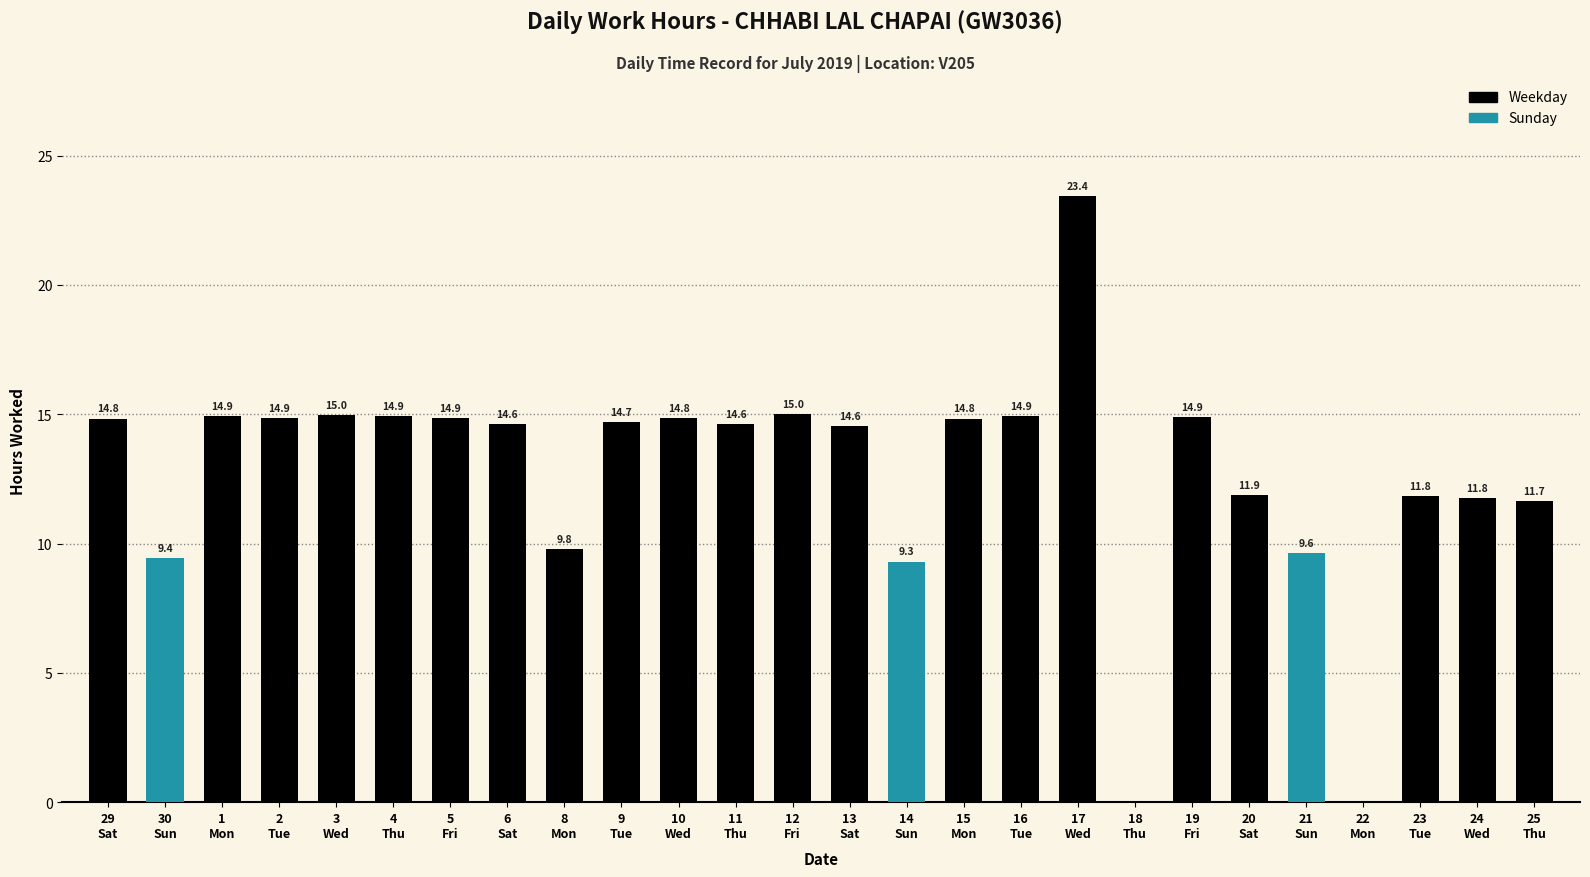

What is the greatest value displayed?

23.4